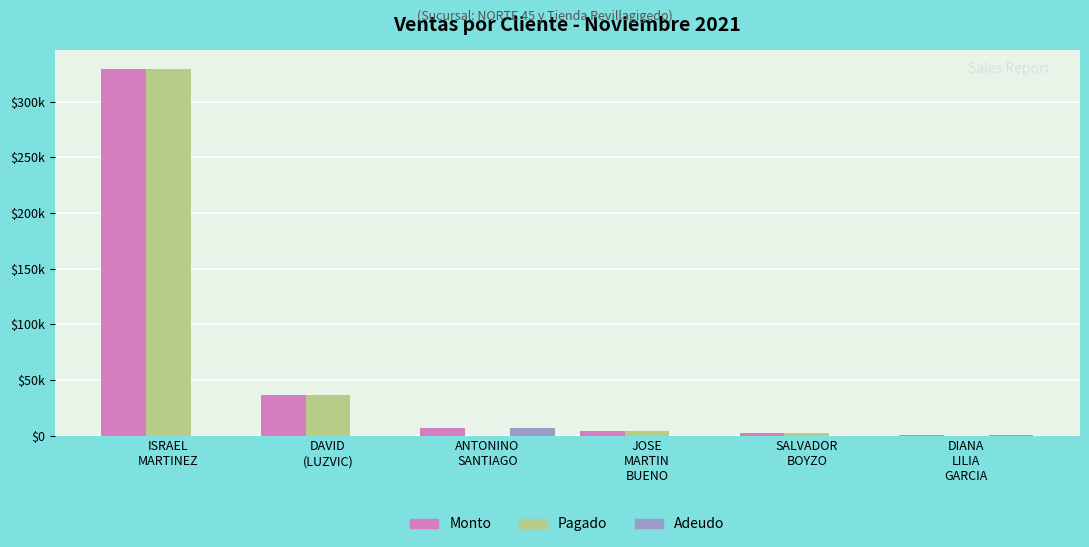

Is it true that Pagado equals 2250 at SALVADOR
BOYZO?

True